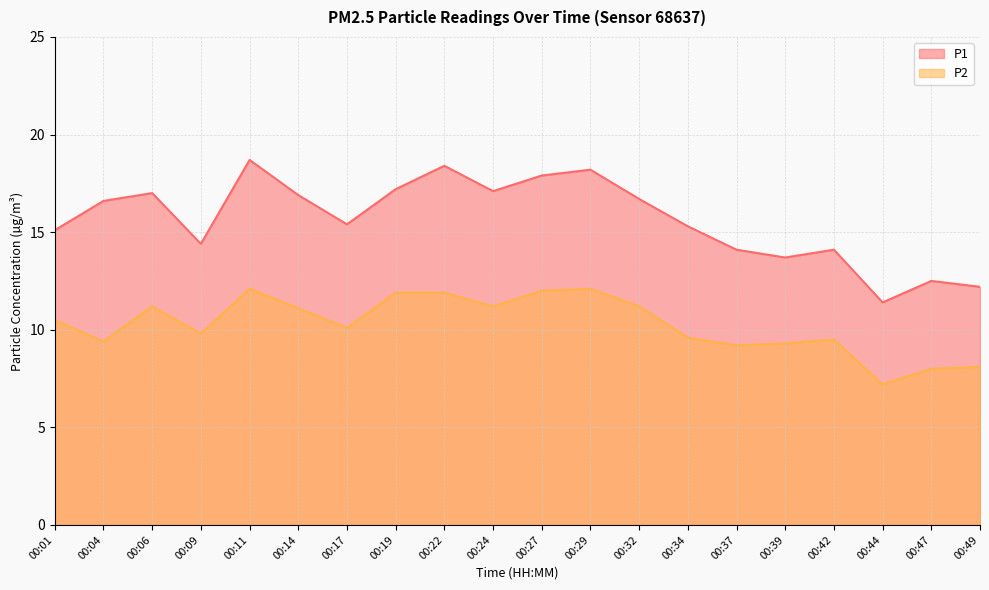

Does the chart have visible grid lines?

Yes